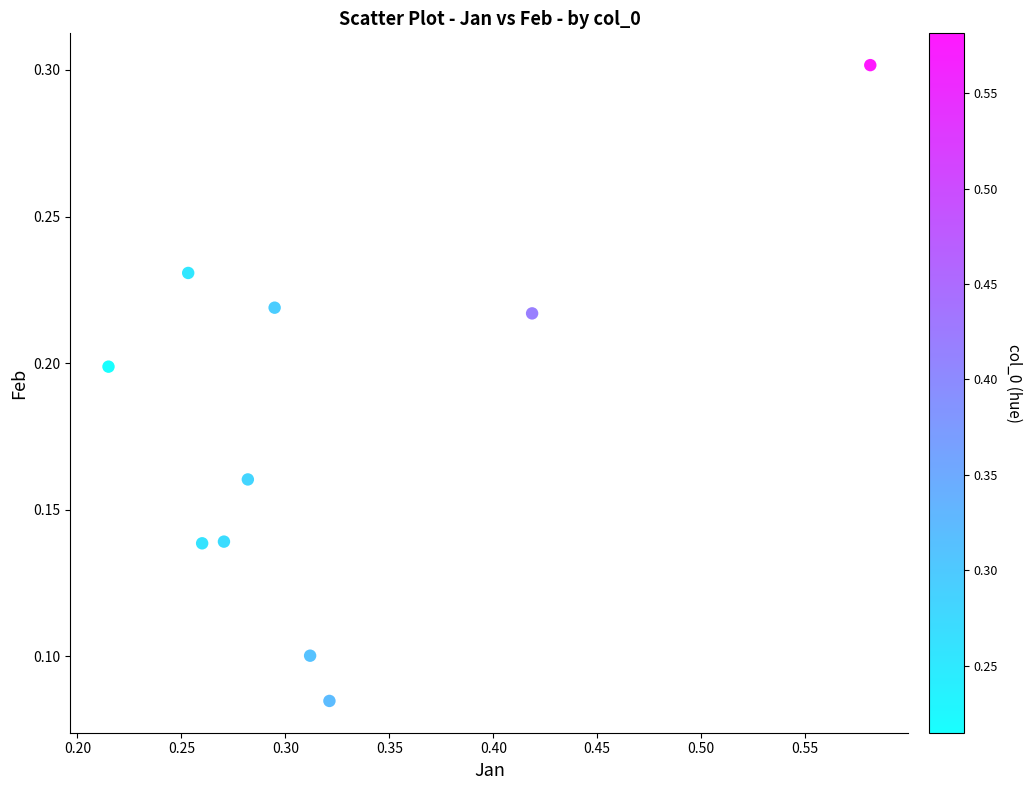

What is the range of X values (max minus min)?

0.4